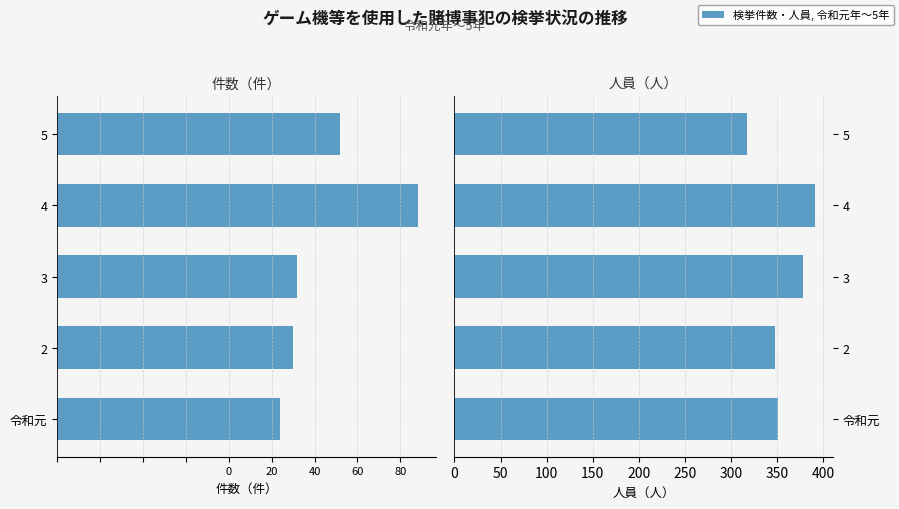

List the series in order of their peak value, lowest first.

件数（件）, 人員（人）